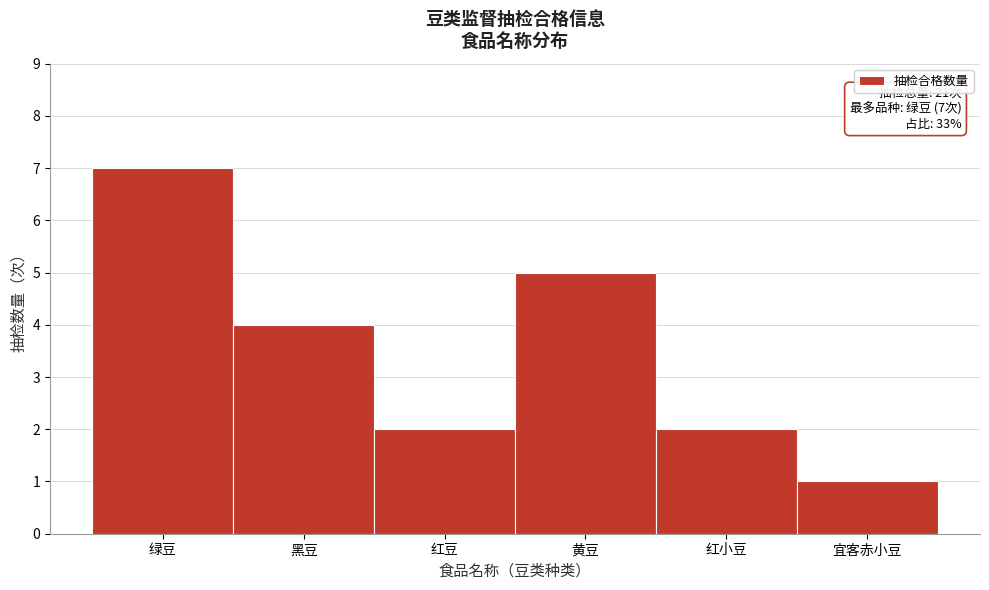

Reading left to right, what are all the values shown in this chart?

绿豆=7	黑豆=4	红豆=2	黄豆=5	红小豆=2	宜客赤小豆=1